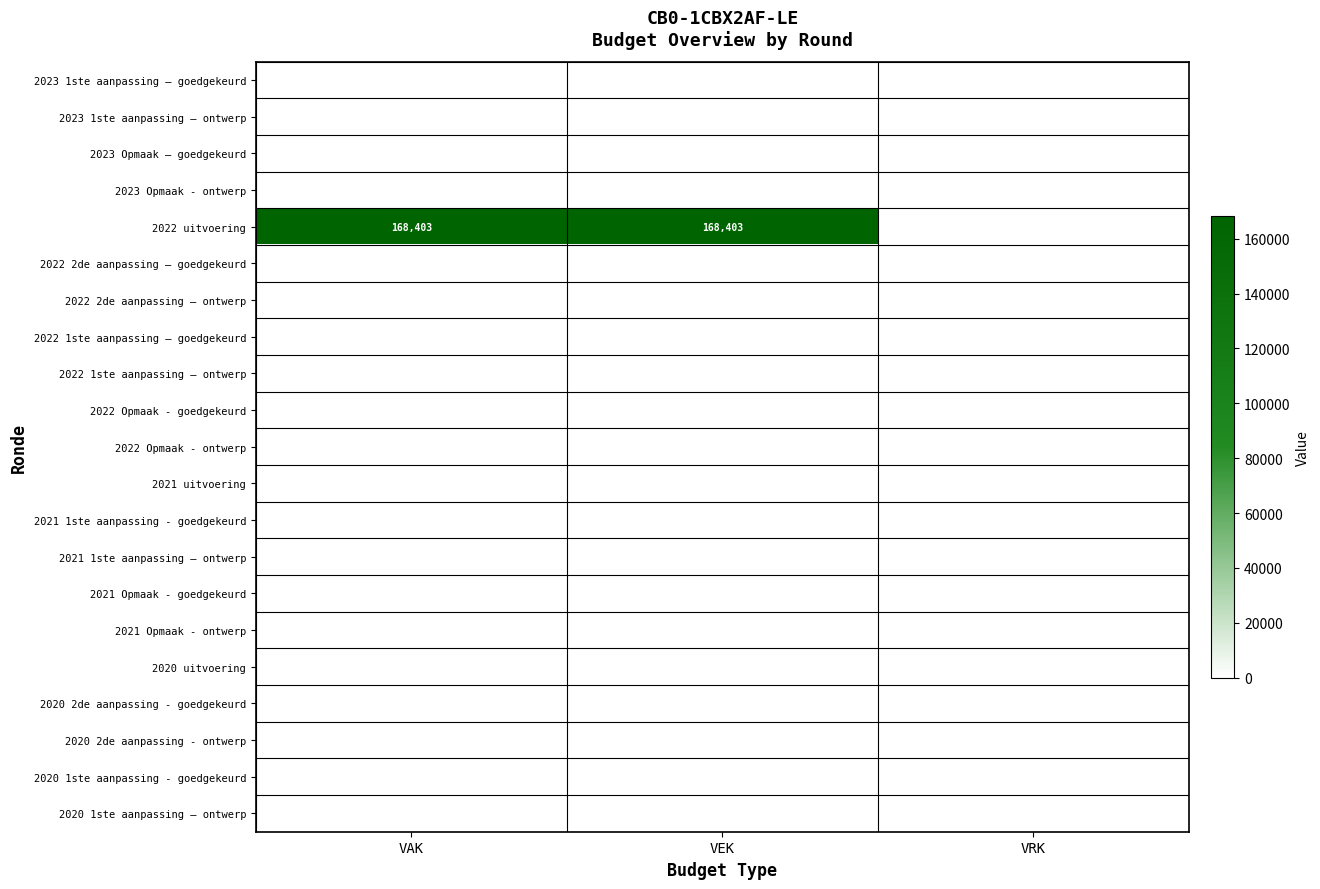

Where is 2023 1ste aanpassing – goedgekeurd nearest to the value 0?

VAK